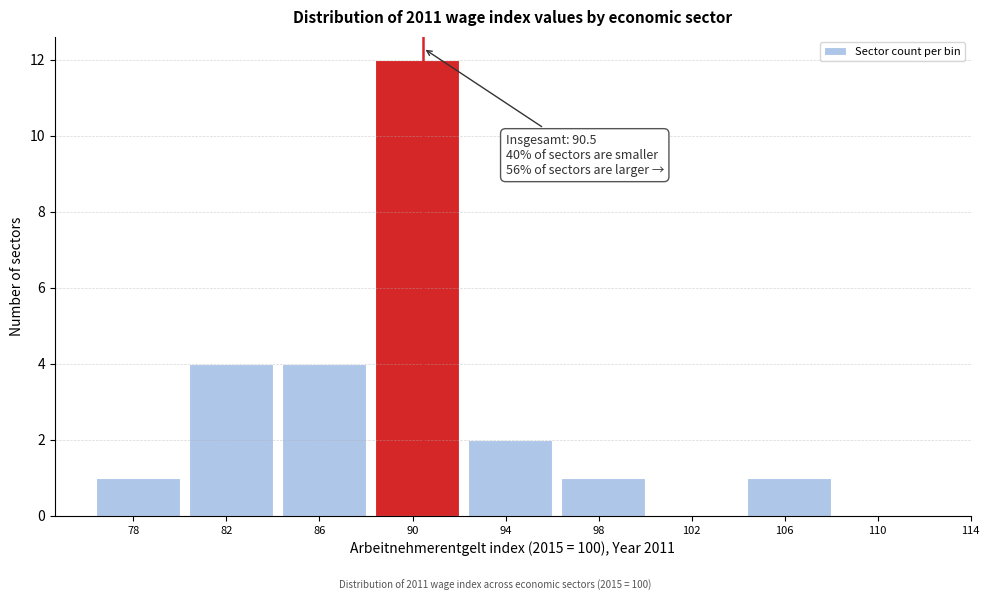

Reading left to right, list all the values displayed in this chart.

78=1	82=4	86=4	90=12	94=2	98=1	102=0	106=1	110=0